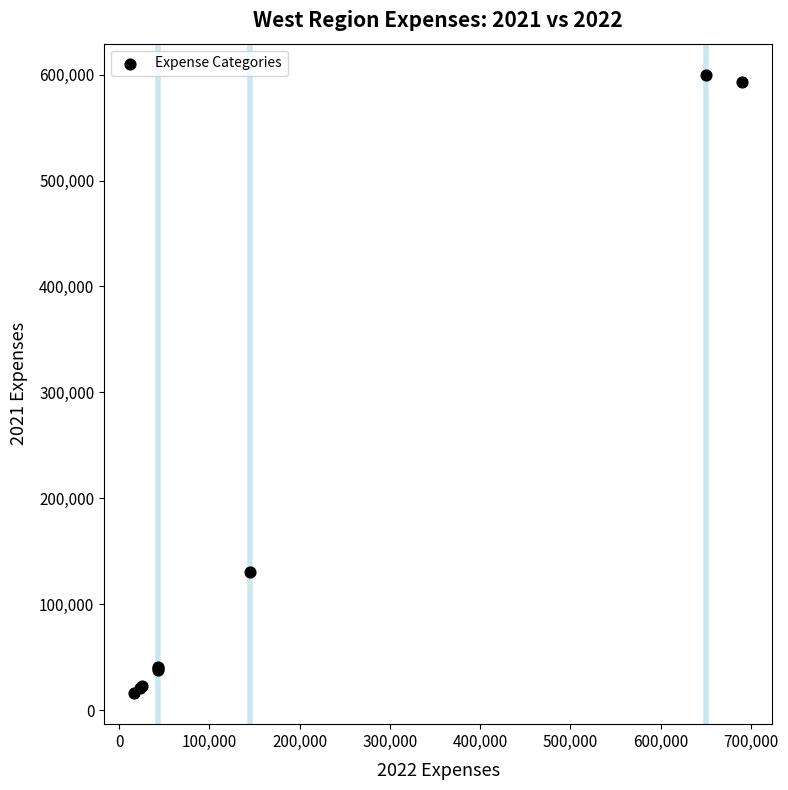

What Y value in the scatter plot is closest to 308000?

130000